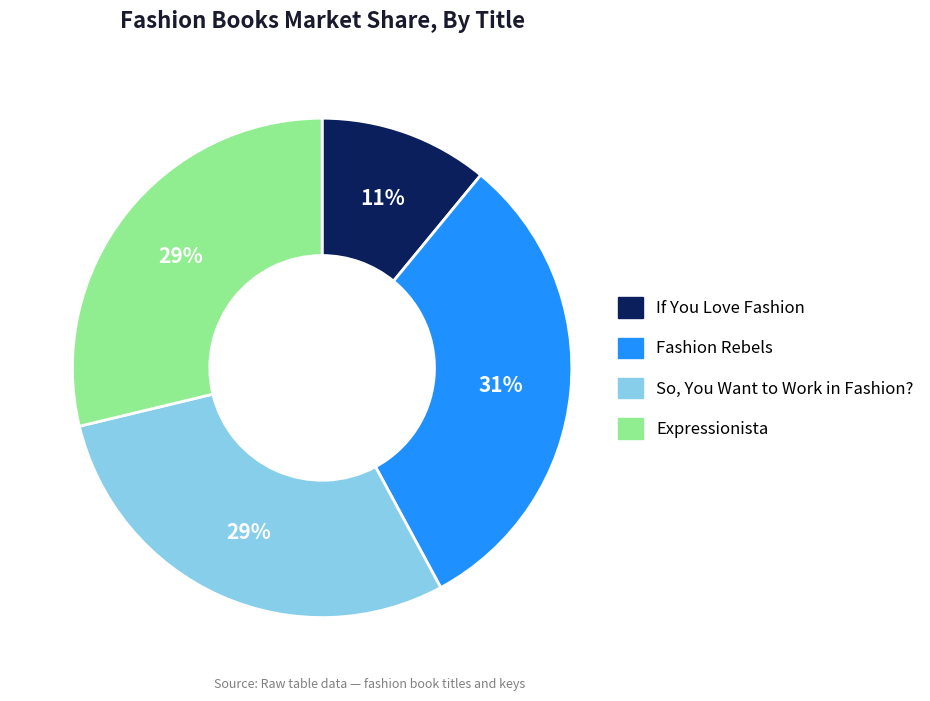

Count the number of slices in the pie.

4